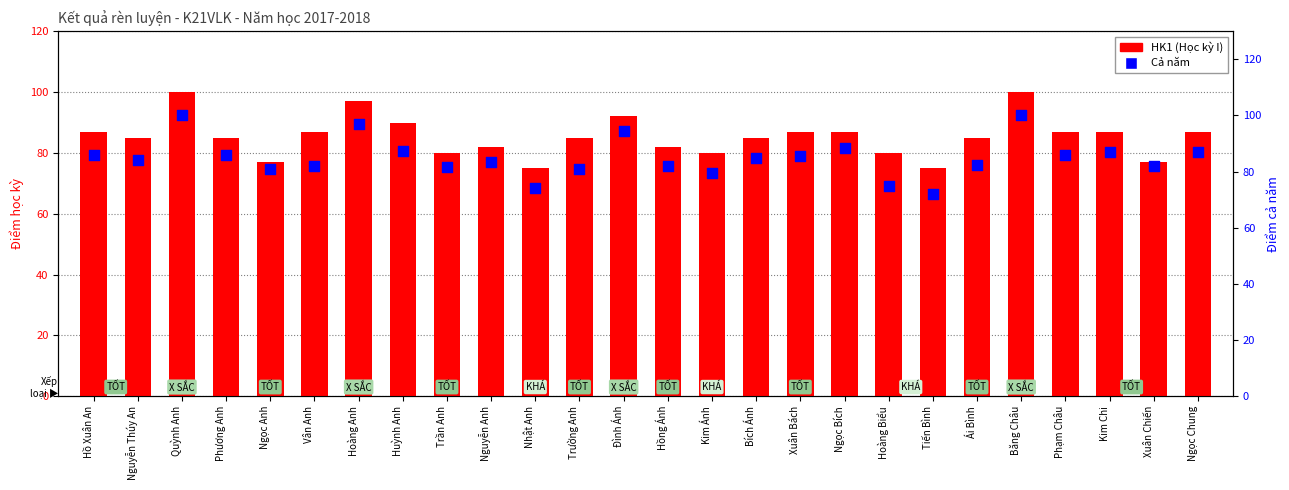

What are all the series names shown in the legend?

HK1 (Học kỳ I), Cả năm